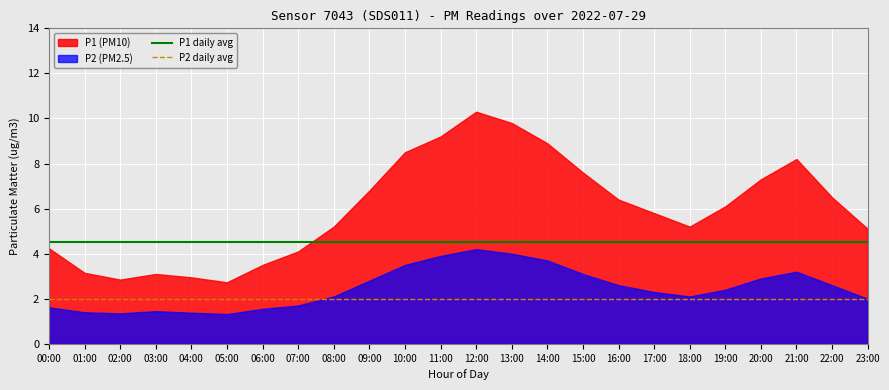

Which category has the lowest value in the P2 daily avg series?

00:00